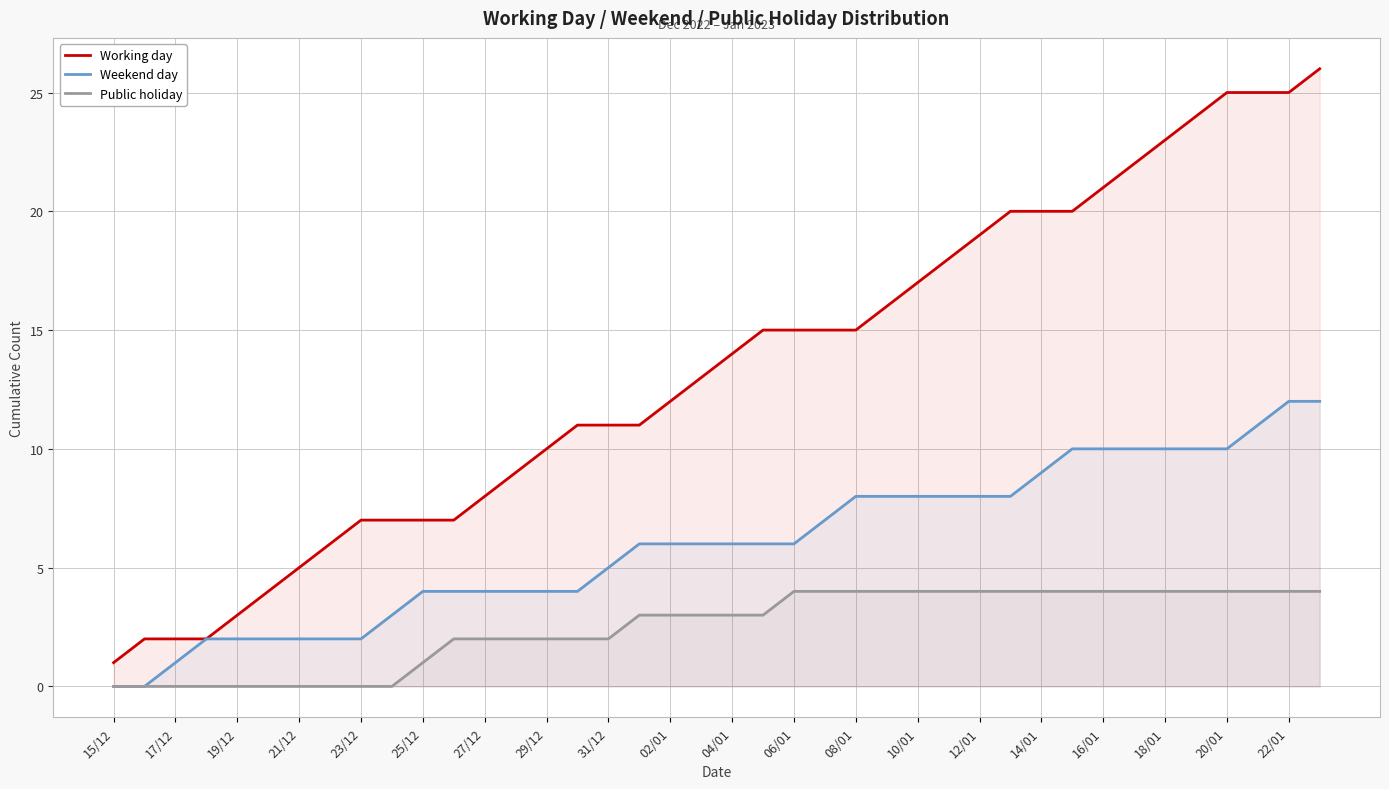

What is the maximum value for Working day?

26